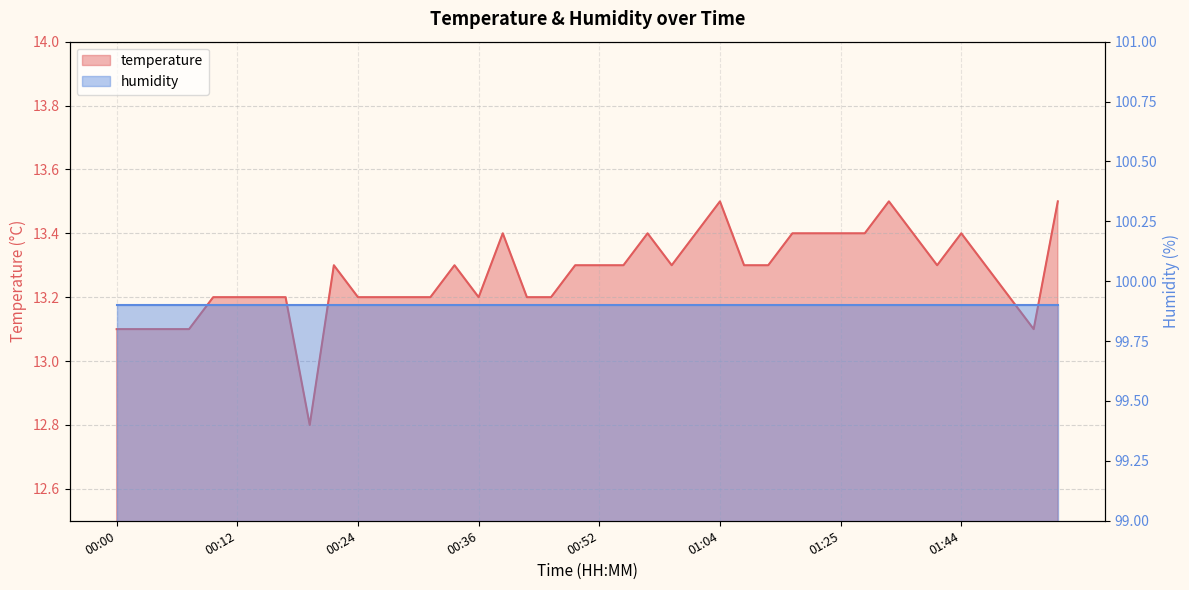

What is the smallest value displayed?

12.8